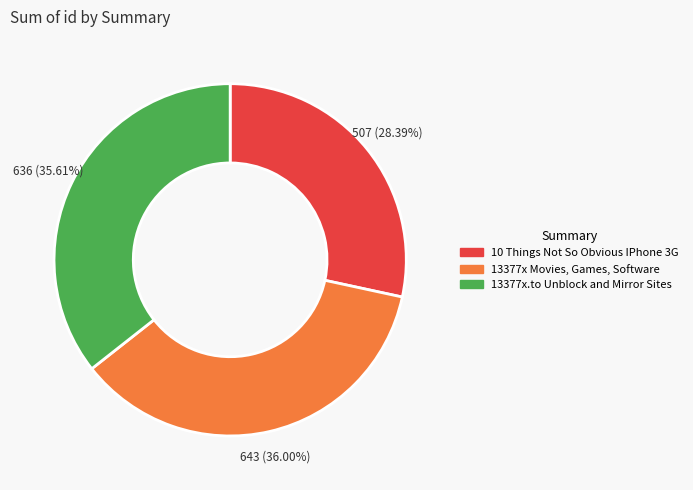

Count the number of slices in the pie.

3